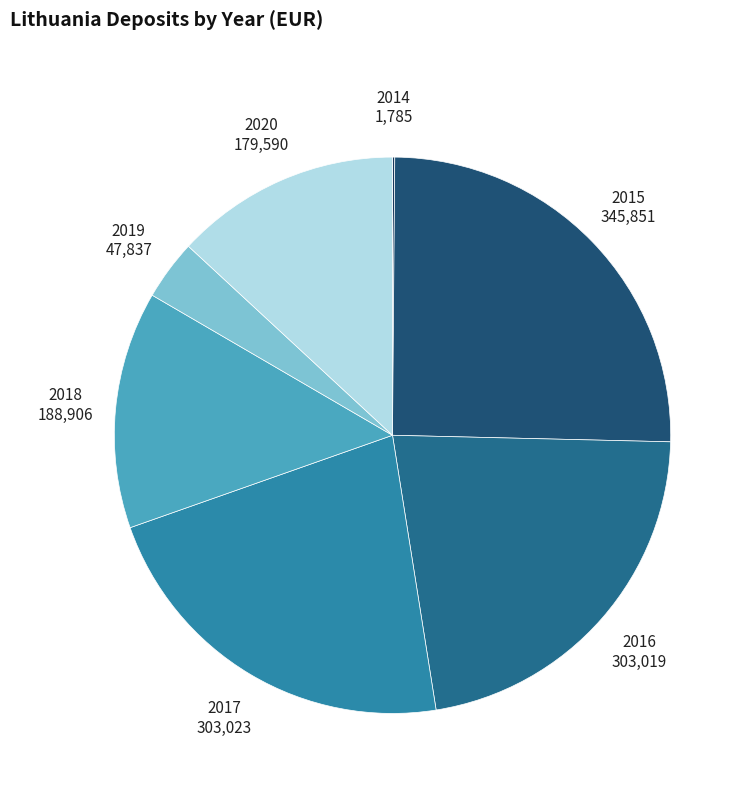

Does 2018 188,906 represent more than half of the total?

No